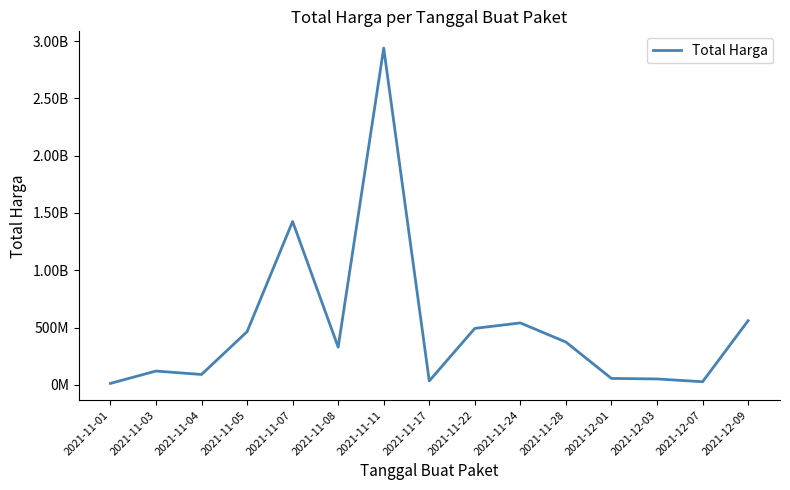

What is the change in value from 2021-11-08 to 2021-11-28?

+44280000